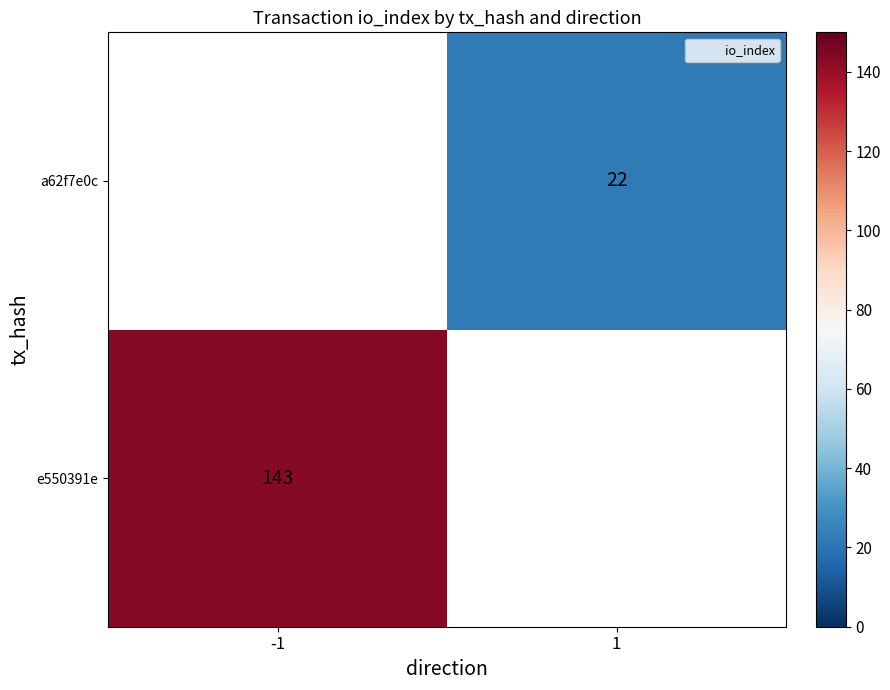

The value of e550391e at -1 is 143.0. True or false?

True